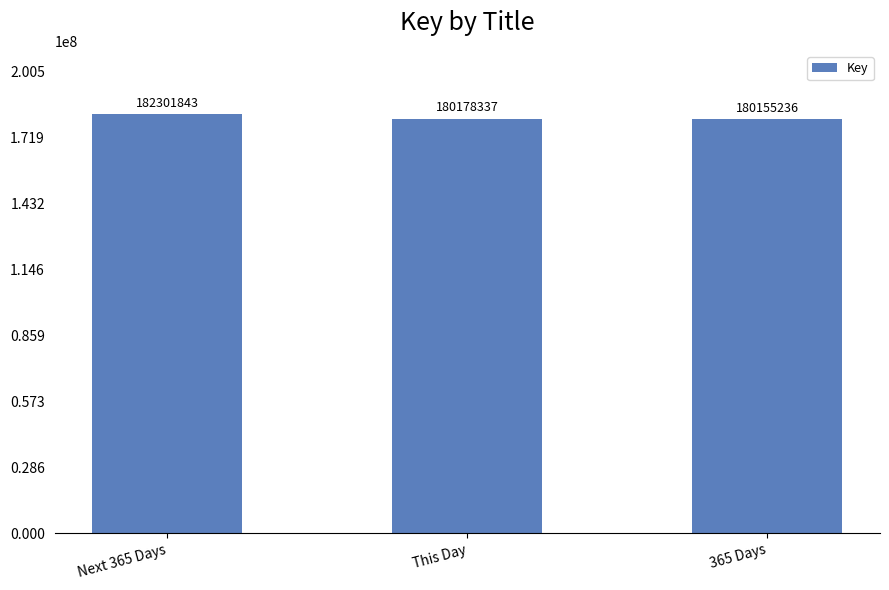

Does the chart contain stacked bars?

No